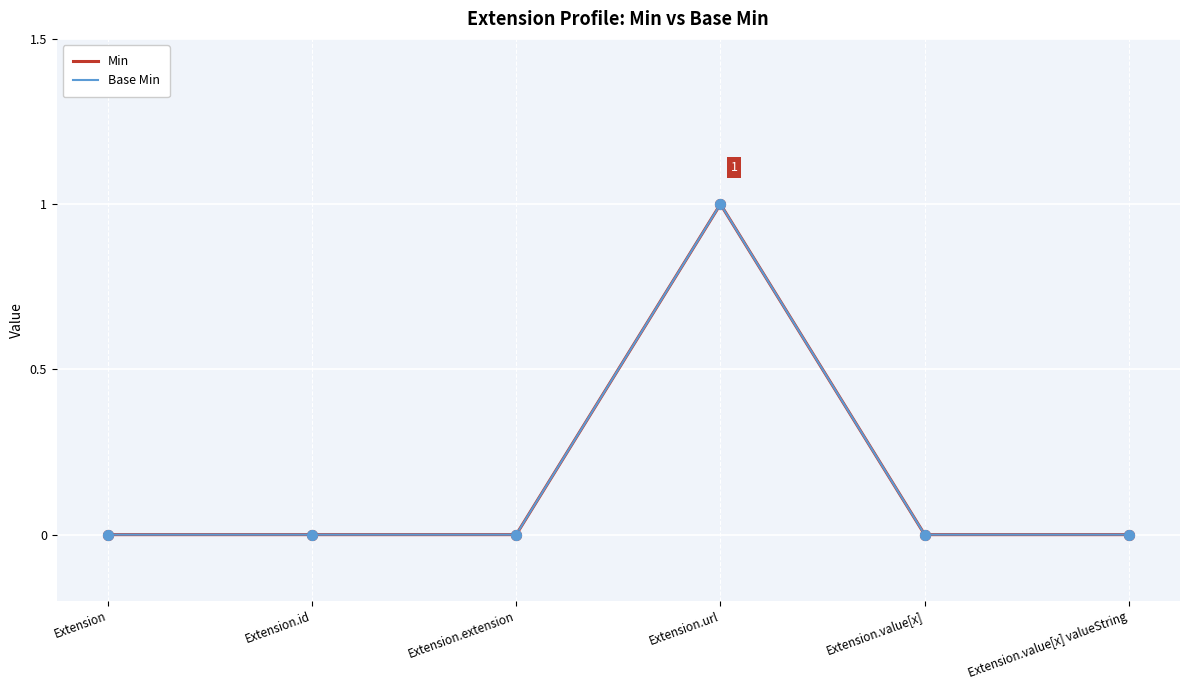

At how many categories does at least one series exceed 0?

1